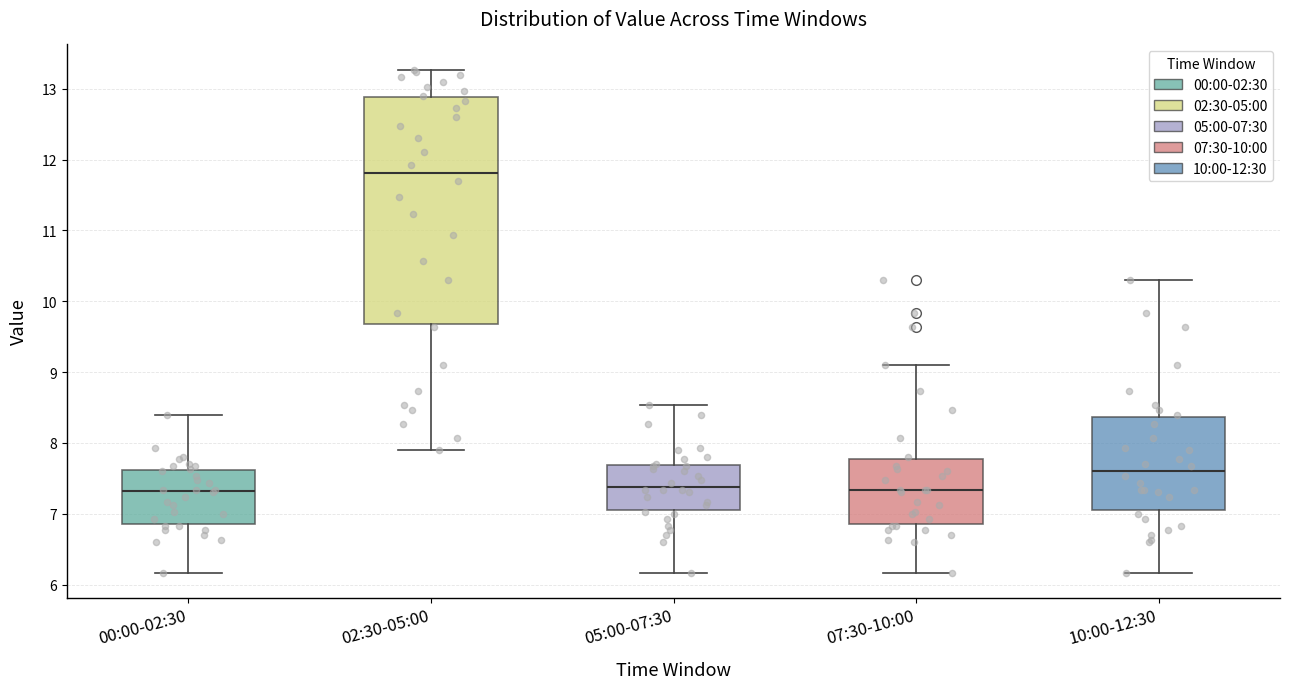

Reading left to right, transcribe this box plot: for each box, give where its median line is, the range the box spans, and where its two whiskers end, as read against the y-axis. The values are not printed on the chart, so give them approximately, as read against the axis.

00:00-02:30: median 7.3, box 6.9 to 7.6, whiskers 6.2 to 8.4
02:30-05:00: median 11.8, box 9.7 to 12.9, whiskers 7.9 to 13.3
05:00-07:30: median 7.4, box 7.1 to 7.7, whiskers 6.2 to 8.5
07:30-10:00: median 7.3, box 6.9 to 7.8, whiskers 6.2 to 9.1
10:00-12:30: median 7.6, box 7.1 to 8.4, whiskers 6.2 to 10.3